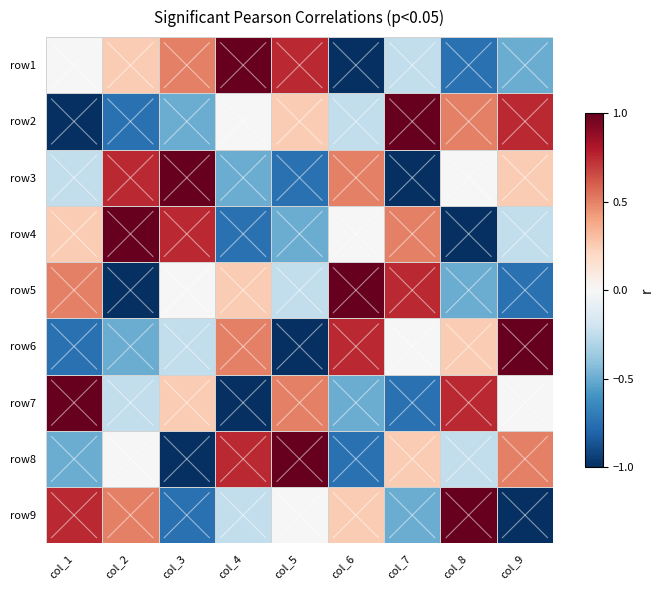

List the labels in order of row4 value, largest first.

col_2, col_3, col_7, col_1, col_6, col_9, col_5, col_4, col_8